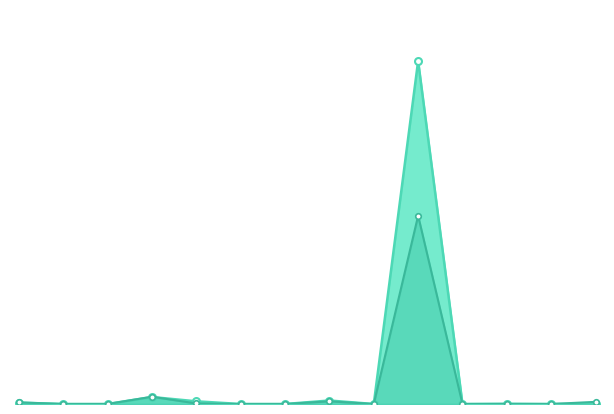

At how many categories does at least one series exceed 1208?

1